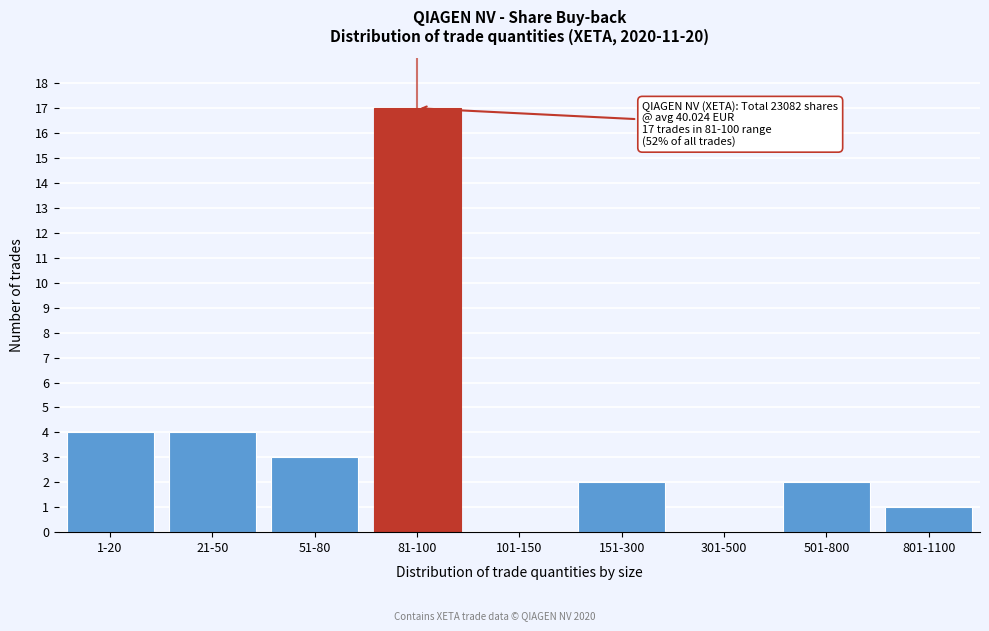

Reading left to right, list all the values displayed in this chart.

1-20=4	21-50=4	51-80=3	81-100=17	101-150=0	151-300=2	301-500=0	501-800=2	801-1100=1